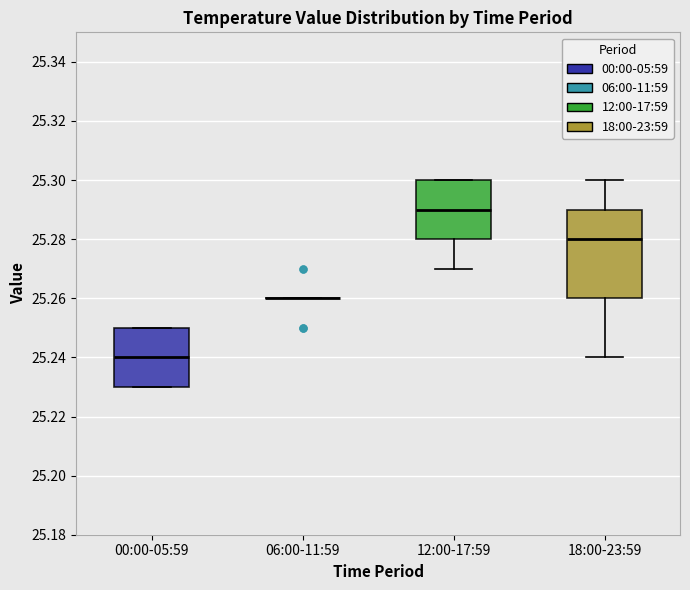

Reading left to right, read every box against the y-axis: the position of its median line, the range the box covers, and the ends of its whiskers. The values are not printed on the chart, so give them approximately, as read against the axis.

00:00-05:59: median 25.24, box 25.23 to 25.25, whiskers 25.23 to 25.25
06:00-11:59: box collapsed to a line at 25.26, whiskers 25.26 to 25.26
12:00-17:59: median 25.29, box 25.28 to 25.30, whiskers 25.27 to 25.30
18:00-23:59: median 25.28, box 25.26 to 25.29, whiskers 25.24 to 25.30